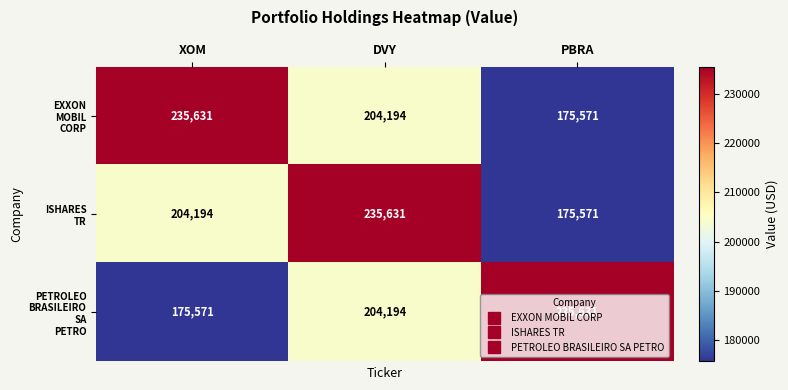

At how many categories does at least one series exceed 177209?

3